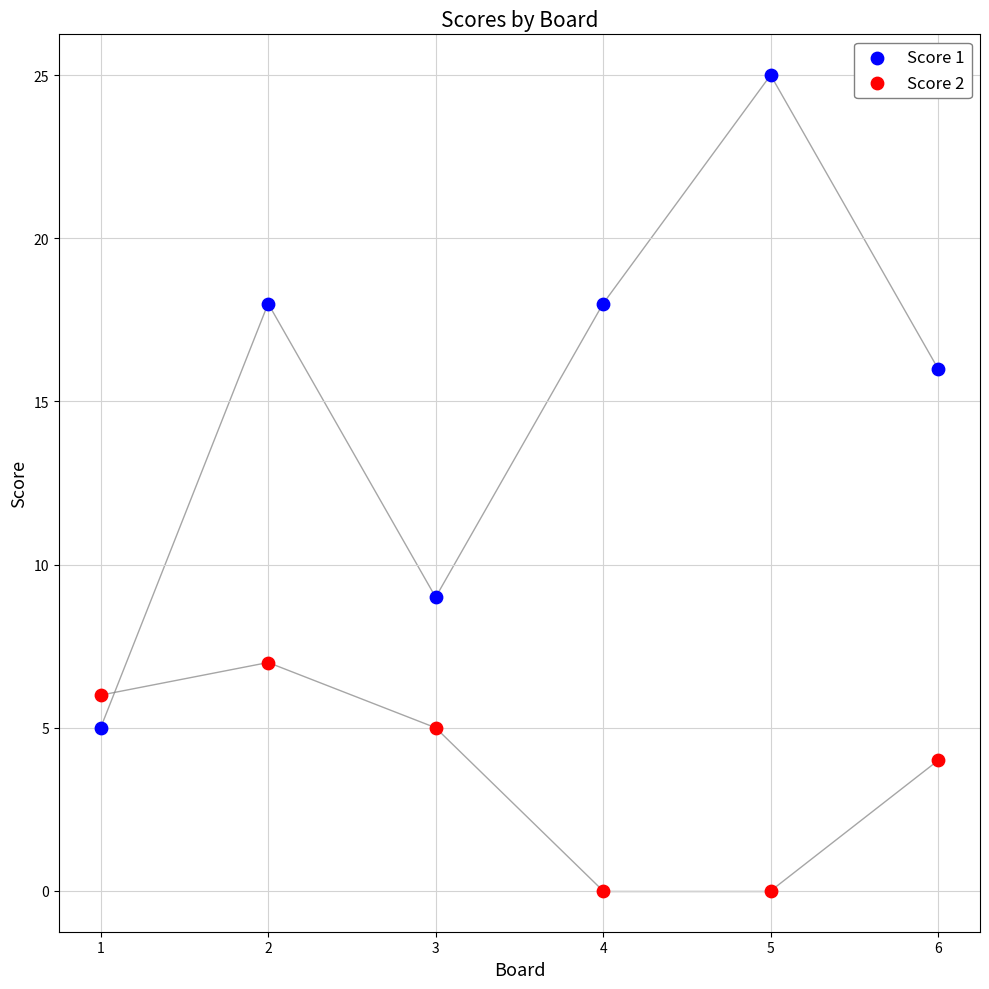

Across all series, what Y value is closest to 12?

9